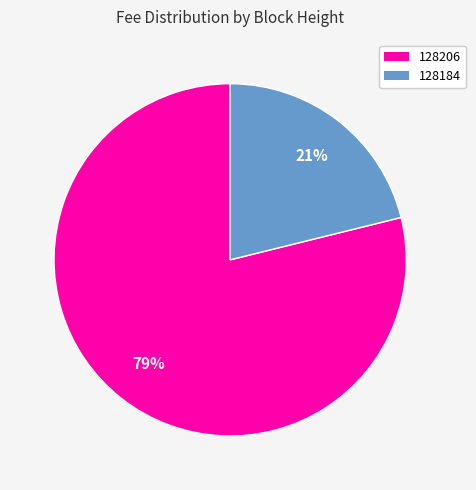

To the nearest percent, what is the difference between the 128184 and 128206 slice percentages?

58%